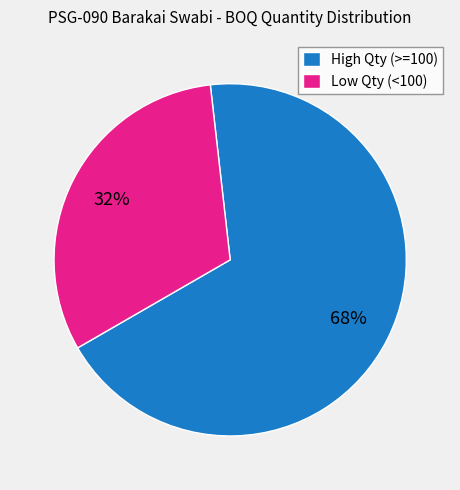

How many slices are in this pie chart?

2